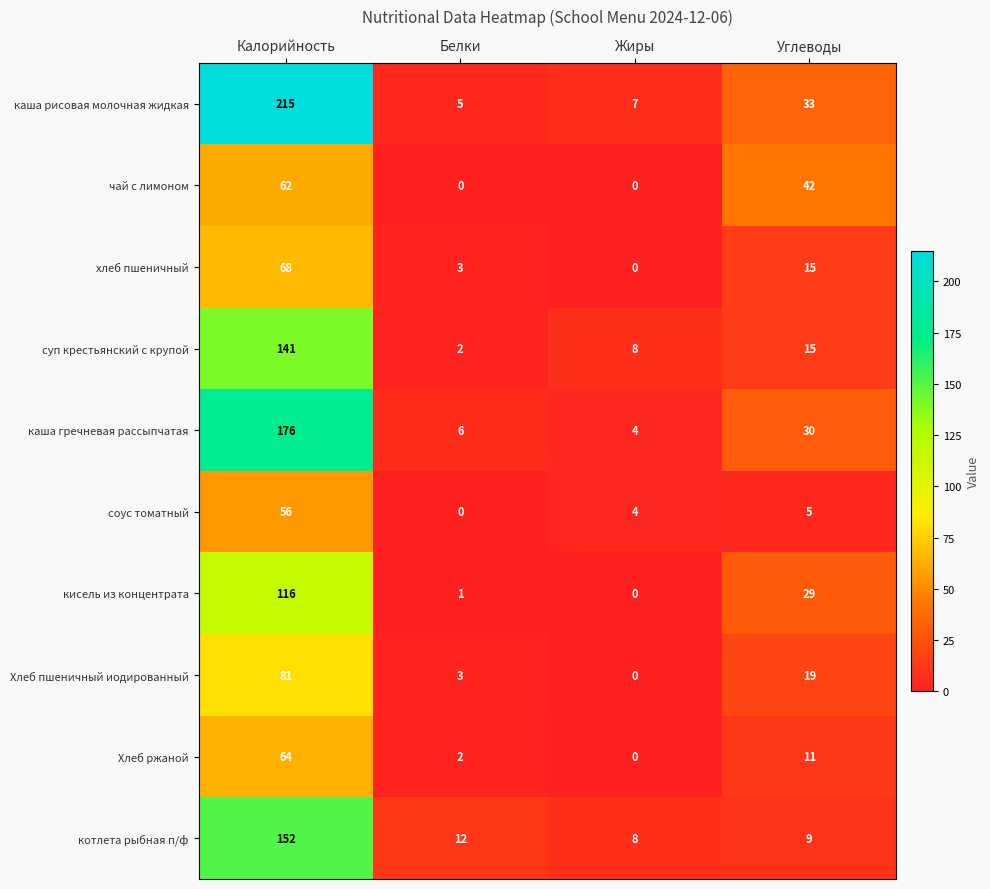

List the series in order of their peak value, highest first.

каша рисовая молочная жидкая, каша гречневая рассыпчатая, котлета рыбная п/ф, суп крестьянский с крупой, кисель из концентрата, Хлеб пшеничный иодированный, хлеб пшеничный, Хлеб ржаной, чай с лимоном, соус томатный